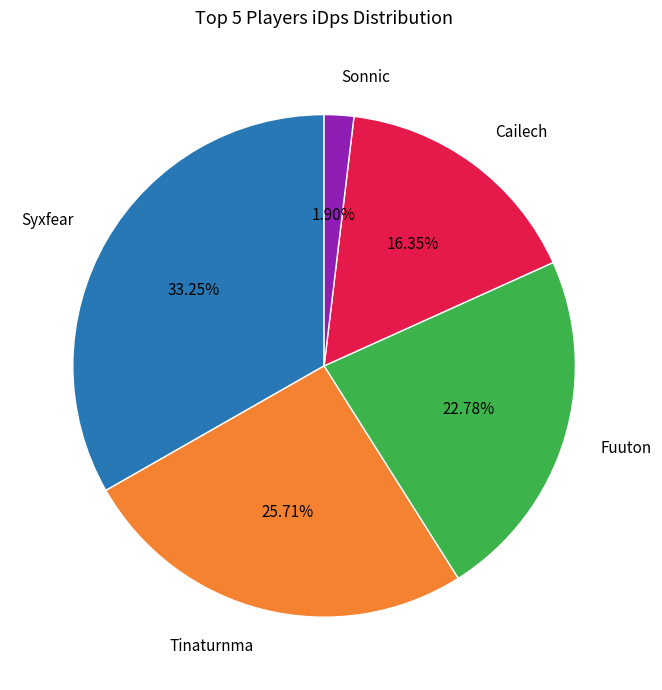

To the nearest percent, what is the average slice percentage?

20%